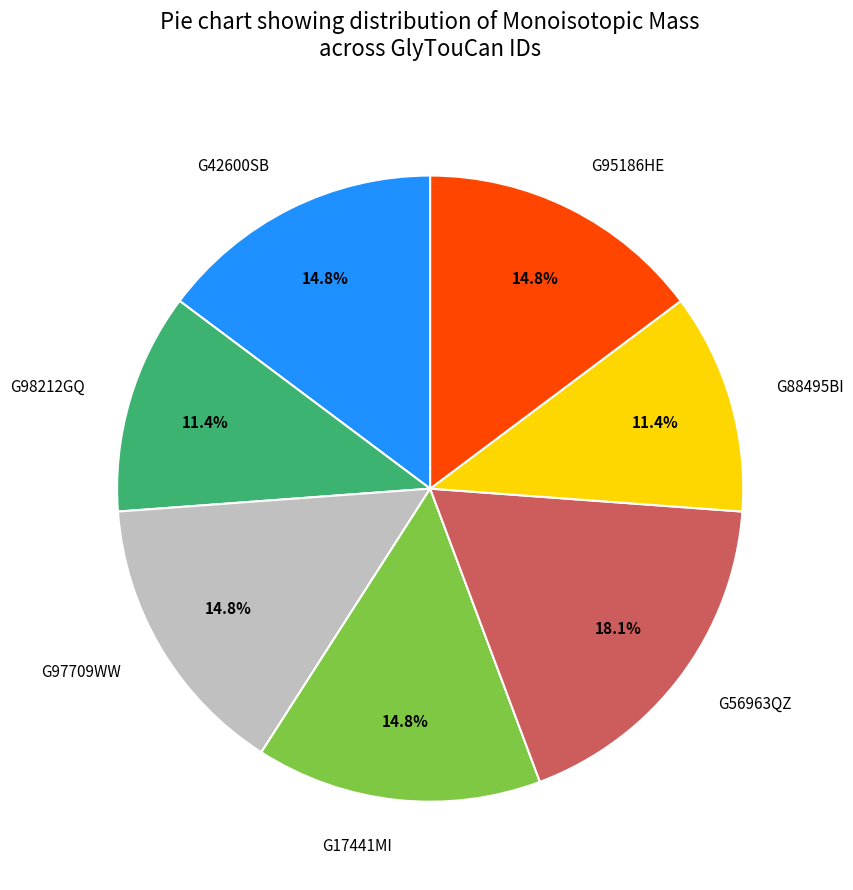

Which has a higher value, G97709WW or G98212GQ?

G97709WW